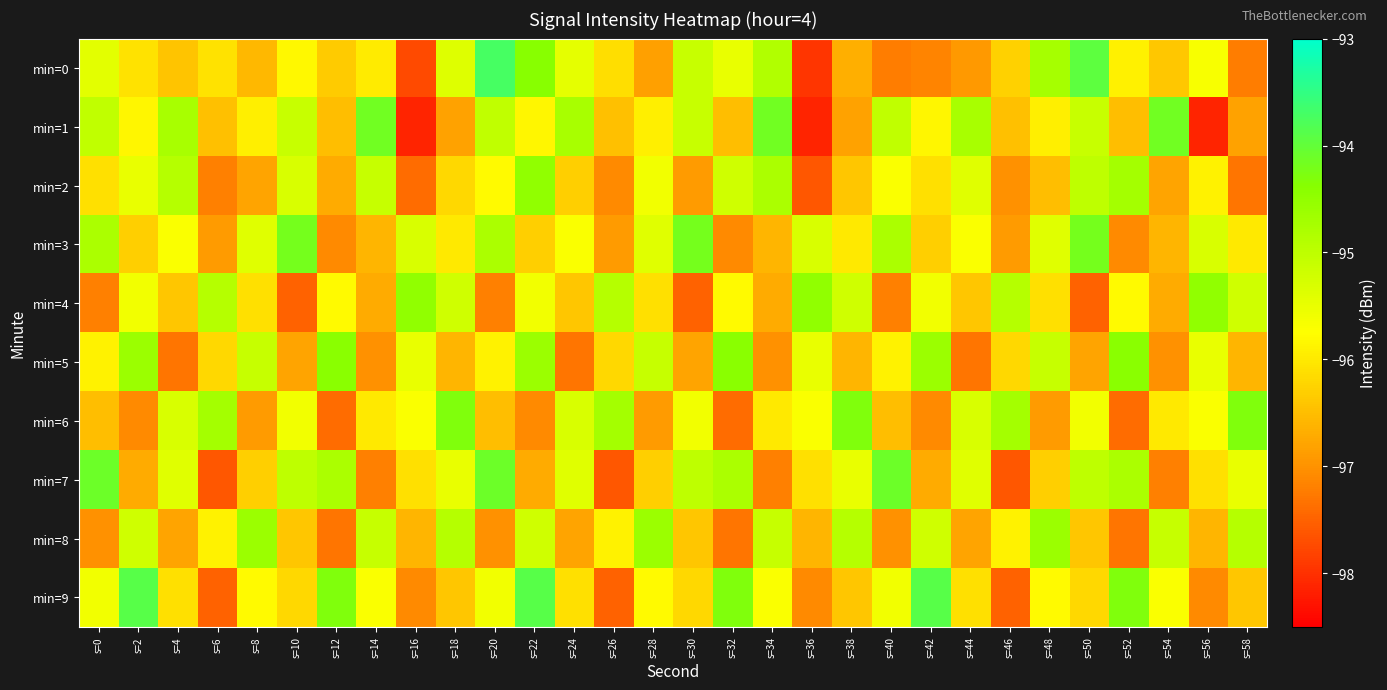

Reading right to left, list all the values displayed in this chart.

min=0: s=58=-97.2	s=56=-95.7	s=54=-96.4	s=52=-95.9	s=50=-94.0	s=48=-94.7	s=46=-96.3	s=44=-96.9	s=42=-97.2	s=40=-97.2	s=38=-96.7	s=36=-97.9	s=34=-94.9	s=32=-95.5	s=30=-95.1	s=28=-96.8	s=26=-96.1	s=24=-95.5	s=22=-94.4	s=20=-93.7	s=18=-95.4	s=16=-97.7	s=14=-96.0	s=12=-96.3	s=10=-95.8	s=8=-96.6	s=6=-96.1	s=4=-96.4	s=2=-96.1	s=0=-95.4
min=1: s=58=-96.8	s=56=-98.1	s=54=-94.1	s=52=-96.5	s=50=-95.1	s=48=-95.9	s=46=-96.5	s=44=-94.7	s=42=-95.8	s=40=-95.0	s=38=-96.8	s=36=-98.1	s=34=-94.1	s=32=-96.5	s=30=-95.1	s=28=-95.9	s=26=-96.5	s=24=-94.7	s=22=-95.8	s=20=-95.0	s=18=-96.8	s=16=-98.1	s=14=-94.1	s=12=-96.5	s=10=-95.1	s=8=-95.9	s=6=-96.5	s=4=-94.7	s=2=-95.8	s=0=-95.0
min=2: s=58=-97.3	s=56=-95.9	s=54=-96.8	s=52=-94.7	s=50=-95.0	s=48=-96.5	s=46=-97.0	s=44=-95.4	s=42=-96.1	s=40=-95.7	s=38=-96.4	s=36=-97.6	s=34=-94.8	s=32=-95.2	s=30=-96.9	s=28=-95.6	s=26=-97.1	s=24=-96.3	s=22=-94.5	s=20=-95.8	s=18=-96.2	s=16=-97.4	s=14=-95.1	s=12=-96.7	s=10=-95.3	s=8=-96.8	s=6=-97.2	s=4=-94.9	s=2=-95.5	s=0=-96.1
min=3: s=58=-96.0	s=56=-95.3	s=54=-96.6	s=52=-97.1	s=50=-94.2	s=48=-95.4	s=46=-96.9	s=44=-95.7	s=42=-96.3	s=40=-94.8	s=38=-96.0	s=36=-95.3	s=34=-96.6	s=32=-97.1	s=30=-94.2	s=28=-95.4	s=26=-96.9	s=24=-95.7	s=22=-96.3	s=20=-94.8	s=18=-96.0	s=16=-95.3	s=14=-96.6	s=12=-97.1	s=10=-94.2	s=8=-95.4	s=6=-96.9	s=4=-95.7	s=2=-96.3	s=0=-94.8
min=4: s=58=-95.2	s=56=-94.5	s=54=-96.7	s=52=-95.8	s=50=-97.5	s=48=-96.1	s=46=-94.9	s=44=-96.4	s=42=-95.6	s=40=-97.2	s=38=-95.2	s=36=-94.5	s=34=-96.7	s=32=-95.8	s=30=-97.5	s=28=-96.1	s=26=-94.9	s=24=-96.4	s=22=-95.6	s=20=-97.2	s=18=-95.2	s=16=-94.5	s=14=-96.7	s=12=-95.8	s=10=-97.5	s=8=-96.1	s=6=-94.9	s=4=-96.4	s=2=-95.6	s=0=-97.2
min=5: s=58=-96.6	s=56=-95.5	s=54=-97.0	s=52=-94.4	s=50=-96.8	s=48=-95.1	s=46=-96.2	s=44=-97.3	s=42=-94.6	s=40=-95.9	s=38=-96.6	s=36=-95.5	s=34=-97.0	s=32=-94.4	s=30=-96.8	s=28=-95.1	s=26=-96.2	s=24=-97.3	s=22=-94.6	s=20=-95.9	s=18=-96.6	s=16=-95.5	s=14=-97.0	s=12=-94.4	s=10=-96.8	s=8=-95.1	s=6=-96.2	s=4=-97.3	s=2=-94.6	s=0=-95.9
min=6: s=58=-94.3	s=56=-95.7	s=54=-96.0	s=52=-97.4	s=50=-95.6	s=48=-96.9	s=46=-94.7	s=44=-95.3	s=42=-97.1	s=40=-96.5	s=38=-94.3	s=36=-95.7	s=34=-96.0	s=32=-97.4	s=30=-95.6	s=28=-96.9	s=26=-94.7	s=24=-95.3	s=22=-97.1	s=20=-96.5	s=18=-94.3	s=16=-95.7	s=14=-96.0	s=12=-97.4	s=10=-95.6	s=8=-96.9	s=6=-94.7	s=4=-95.3	s=2=-97.1	s=0=-96.5
min=7: s=58=-95.5	s=56=-96.1	s=54=-97.2	s=52=-94.8	s=50=-95.0	s=48=-96.3	s=46=-97.6	s=44=-95.4	s=42=-96.7	s=40=-94.1	s=38=-95.5	s=36=-96.1	s=34=-97.2	s=32=-94.8	s=30=-95.0	s=28=-96.3	s=26=-97.6	s=24=-95.4	s=22=-96.7	s=20=-94.1	s=18=-95.5	s=16=-96.1	s=14=-97.2	s=12=-94.8	s=10=-95.0	s=8=-96.3	s=6=-97.6	s=4=-95.4	s=2=-96.7	s=0=-94.1
min=8: s=58=-94.9	s=56=-96.6	s=54=-95.1	s=52=-97.3	s=50=-96.4	s=48=-94.6	s=46=-95.9	s=44=-96.8	s=42=-95.2	s=40=-97.0	s=38=-94.9	s=36=-96.6	s=34=-95.1	s=32=-97.3	s=30=-96.4	s=28=-94.6	s=26=-95.9	s=24=-96.8	s=22=-95.2	s=20=-97.0	s=18=-94.9	s=16=-96.6	s=14=-95.1	s=12=-97.3	s=10=-96.4	s=8=-94.6	s=6=-95.9	s=4=-96.8	s=2=-95.2	s=0=-97.0
min=9: s=58=-96.4	s=56=-97.1	s=54=-95.7	s=52=-94.3	s=50=-96.2	s=48=-95.8	s=46=-97.5	s=44=-96.1	s=42=-93.9	s=40=-95.6	s=38=-96.4	s=36=-97.1	s=34=-95.7	s=32=-94.3	s=30=-96.2	s=28=-95.8	s=26=-97.5	s=24=-96.1	s=22=-93.9	s=20=-95.6	s=18=-96.4	s=16=-97.1	s=14=-95.7	s=12=-94.3	s=10=-96.2	s=8=-95.8	s=6=-97.5	s=4=-96.1	s=2=-93.9	s=0=-95.6